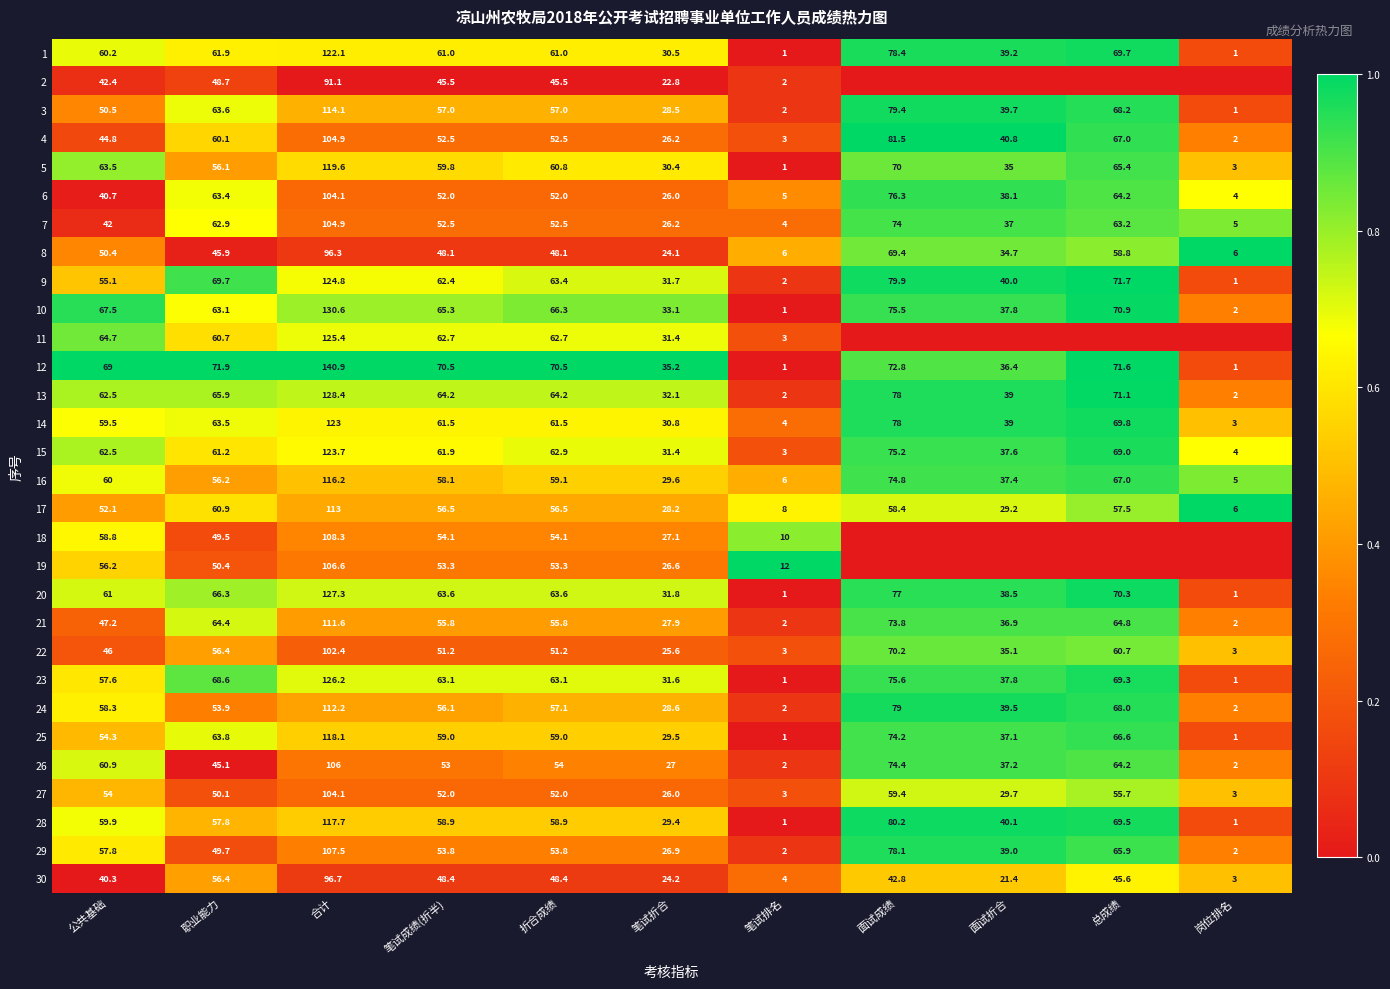

How many categories are shown in the chart?

11